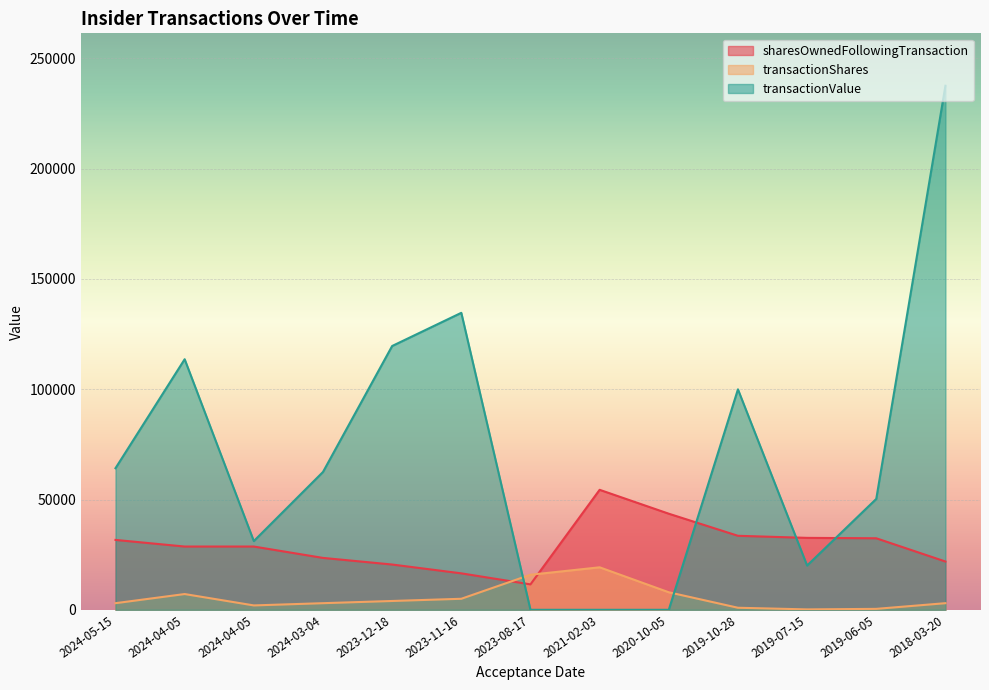

What is the greatest value displayed?

237600